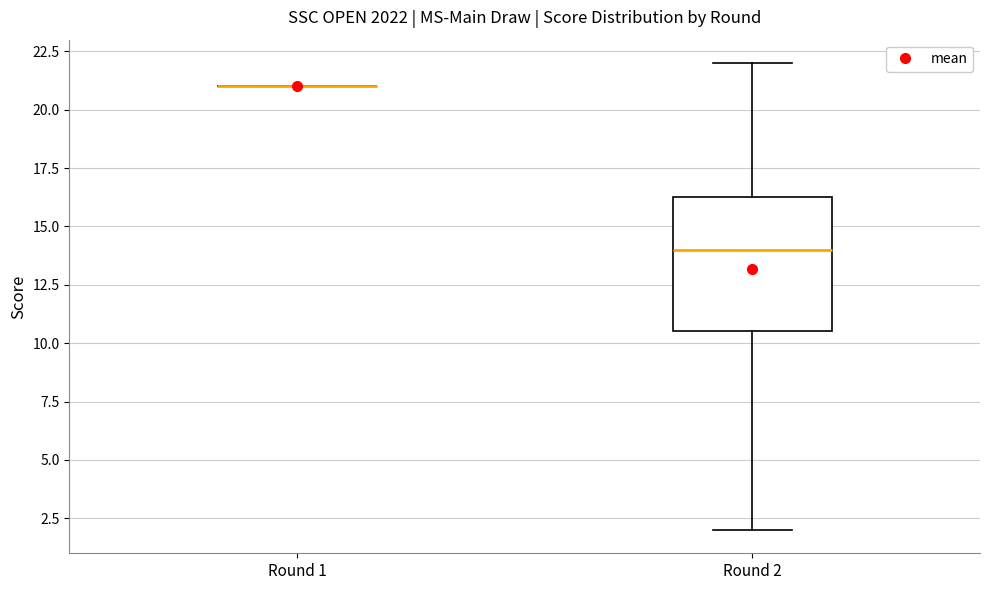

Reading left to right, transcribe this box plot: for each box, give where its median line is, the range the box spans, and where its two whiskers end, as read against the y-axis. The values are not printed on the chart, so give them approximately, as read against the axis.

Round 1: box collapsed to a line at 21.0, whiskers 21.0 to 21.0
Round 2: median 14.0, box 10.5 to 16.5, whiskers 2.0 to 22.0